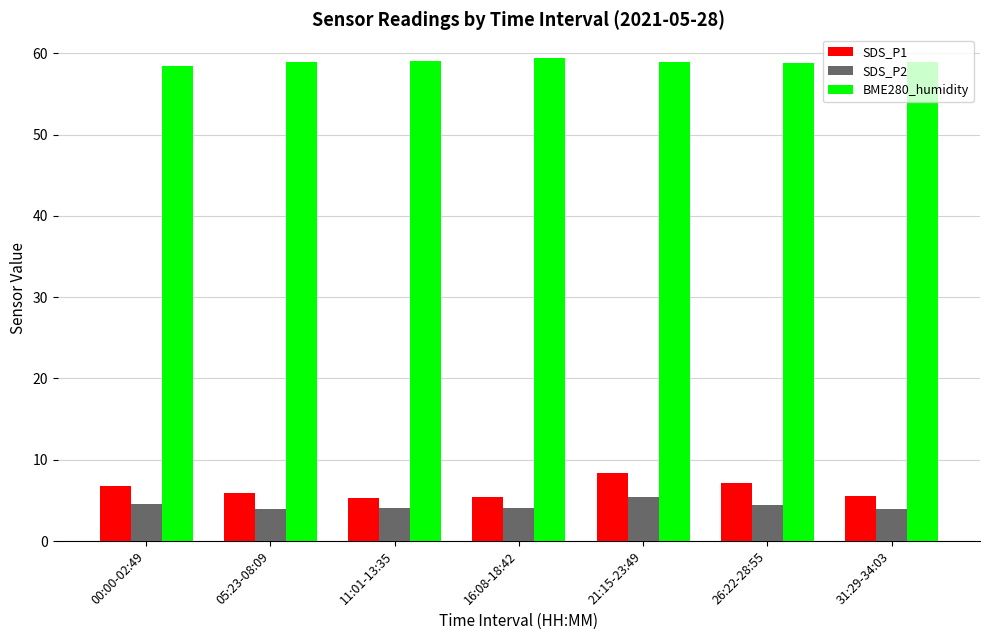

At how many categories does at least one series exceed 39?

7